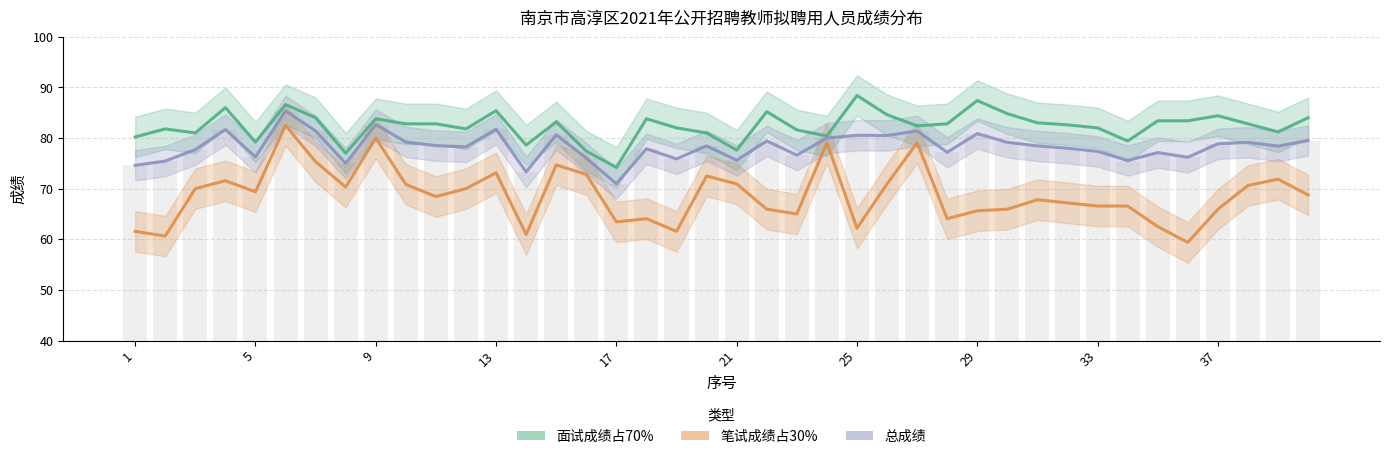

Between 20 and 38, which series saw the biggest shift?

面试成绩占70%